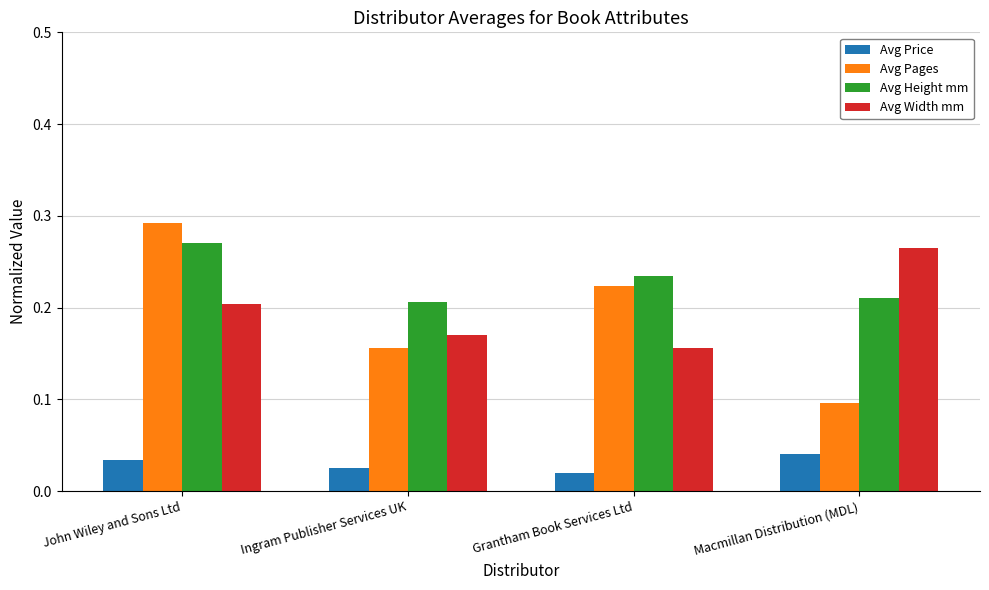

What is the label of the 3rd bar from the right?

Ingram Publisher Services UK